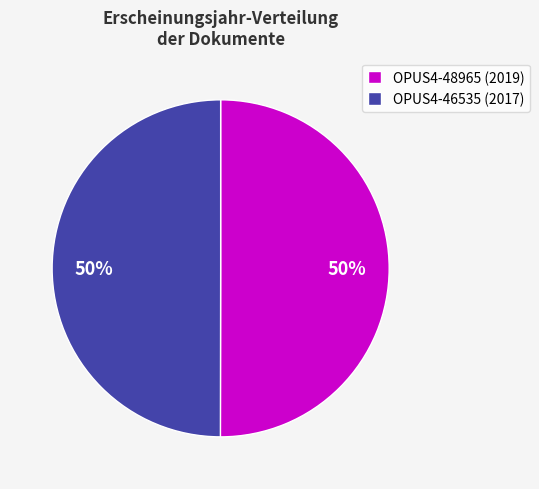

Combined, do OPUS4-46535 (2017) and OPUS4-48965 (2019) account for over 50%?

Yes